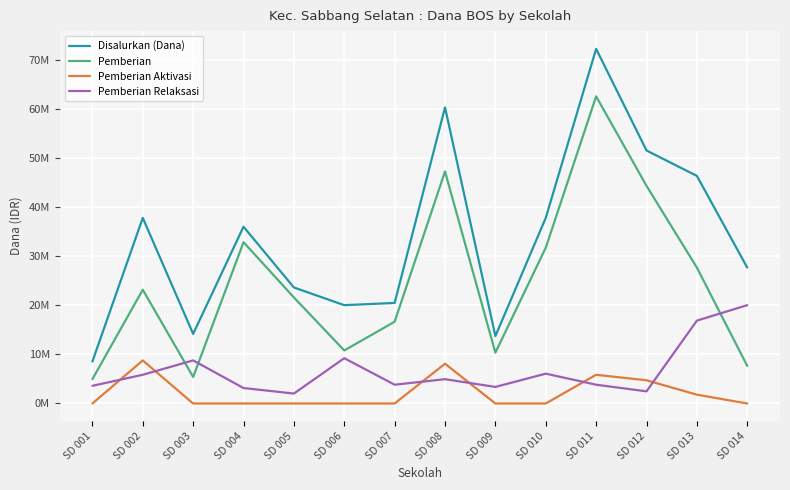

At which category does Disalurkan (Dana) reach its first local peak?

SD 002